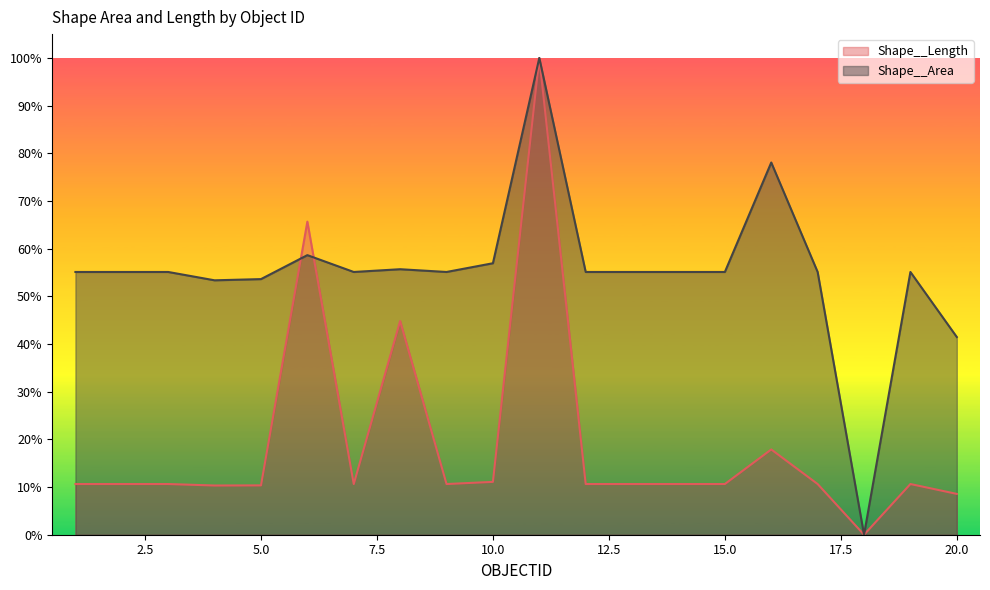

Is the value of Shape__Length at 10 greater than the value of Shape__Area at 3?

No